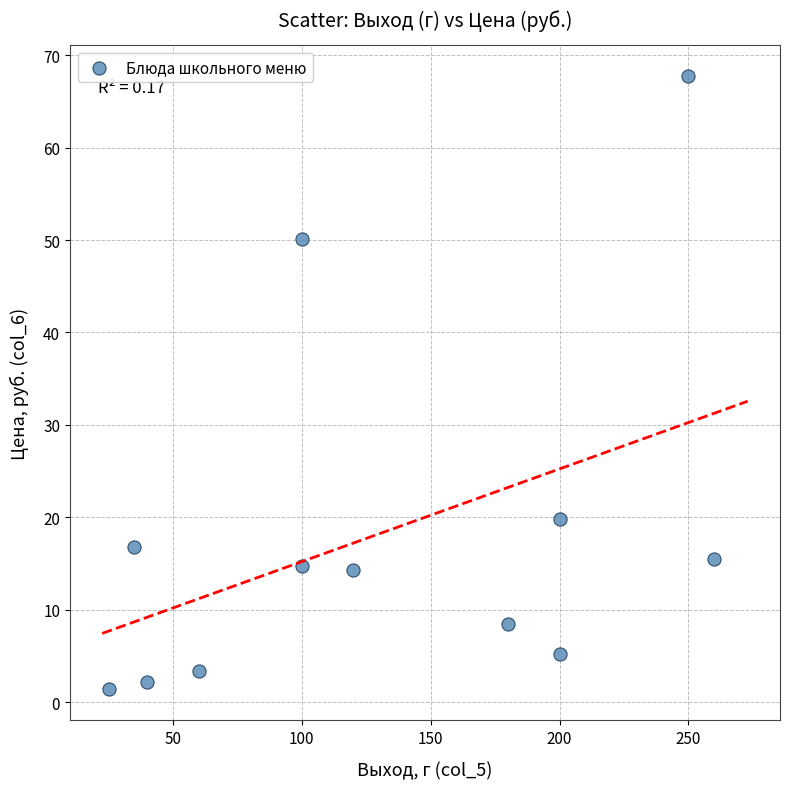

What Y value in the scatter plot is closest to 34?

19.9